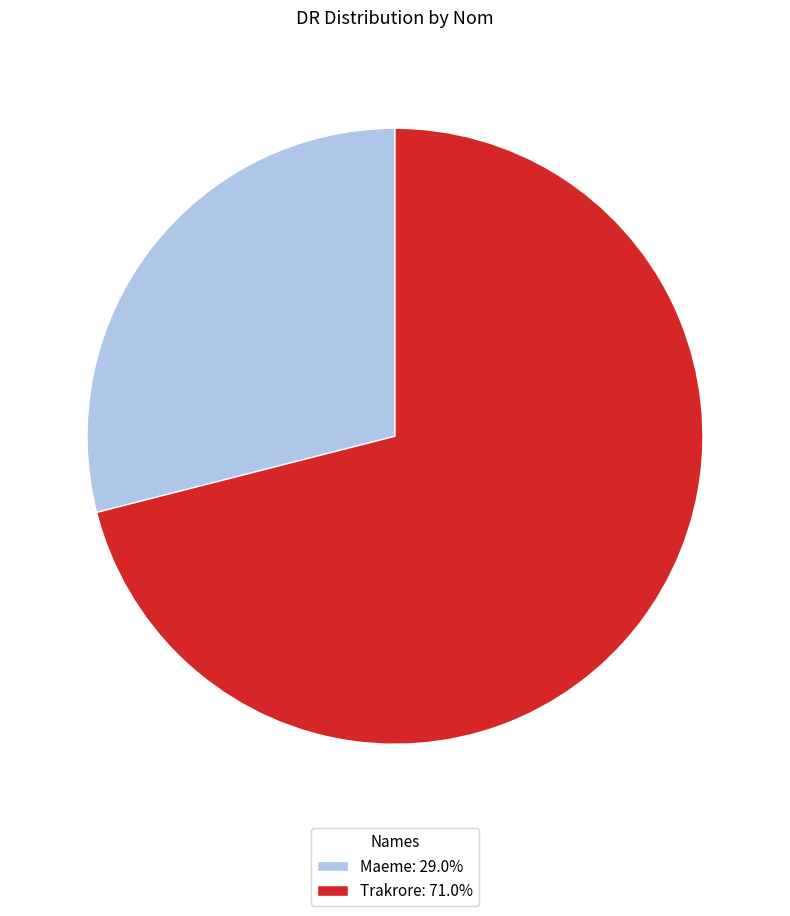

True or false: Maeme accounts for 29% of the total.

True